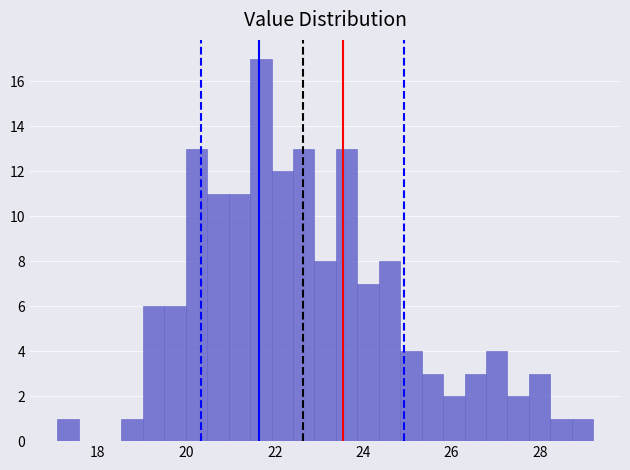

Around what value on the x-axis is the tallest bar? Give the approximate position of its centre, as read against the axis.

21.6